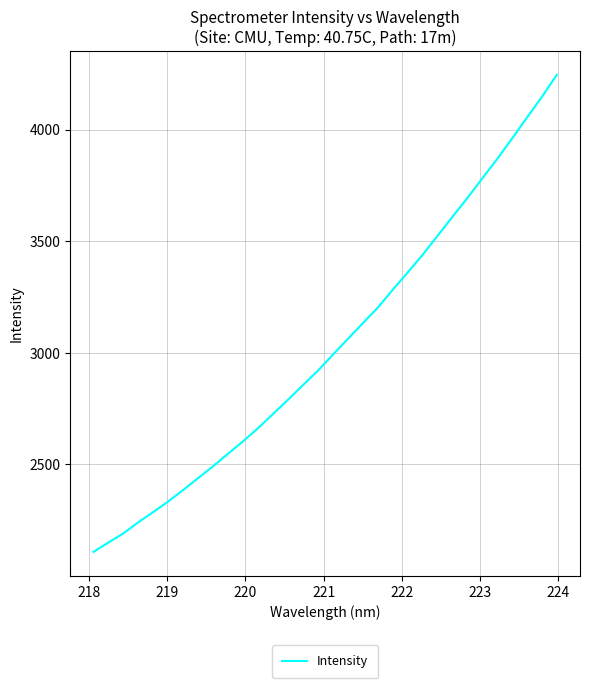

What is the greatest value displayed?

4246.2